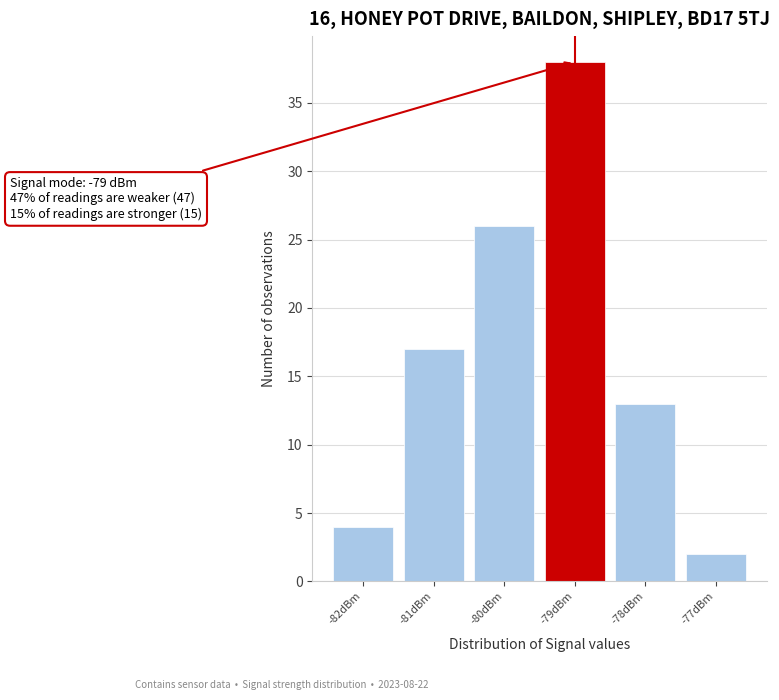

Which range on the x-axis has the tallest bar?

-79.5 to -78.5